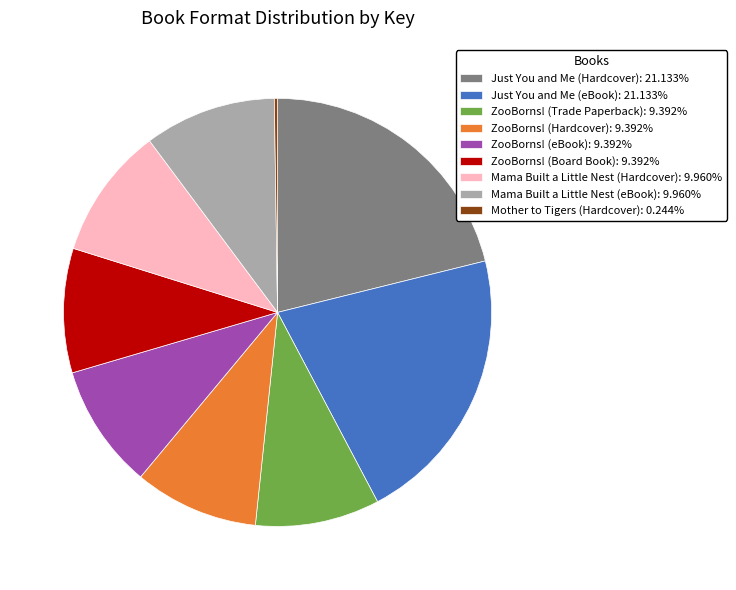

Do Just You and Me (Hardcover): 21.133% and ZooBorns! (Board Book): 9.392% together represent more than half of the pie?

No